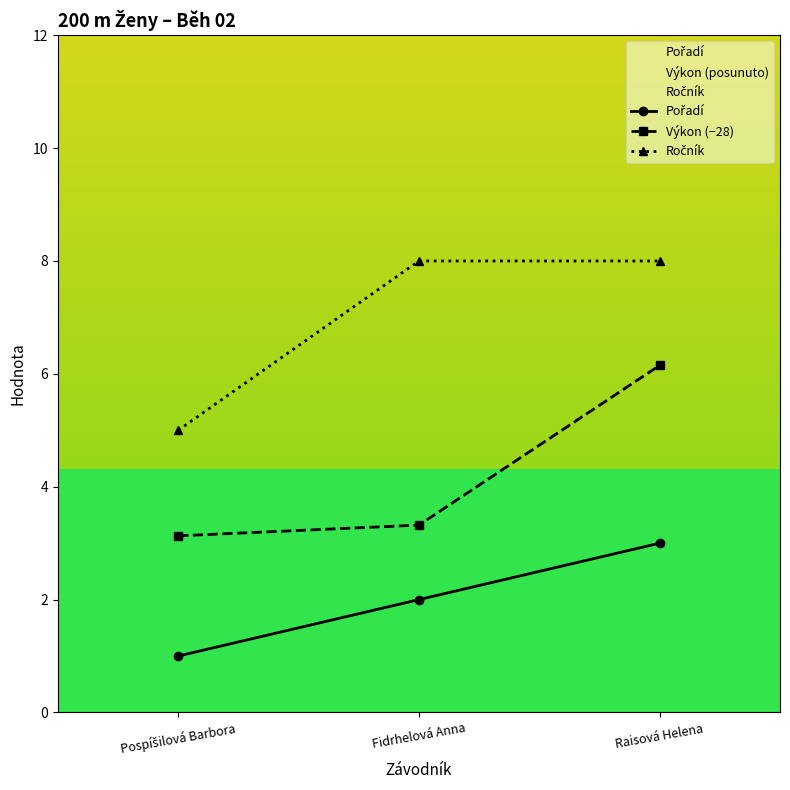

What is the sum of all Ročník values?

21.0